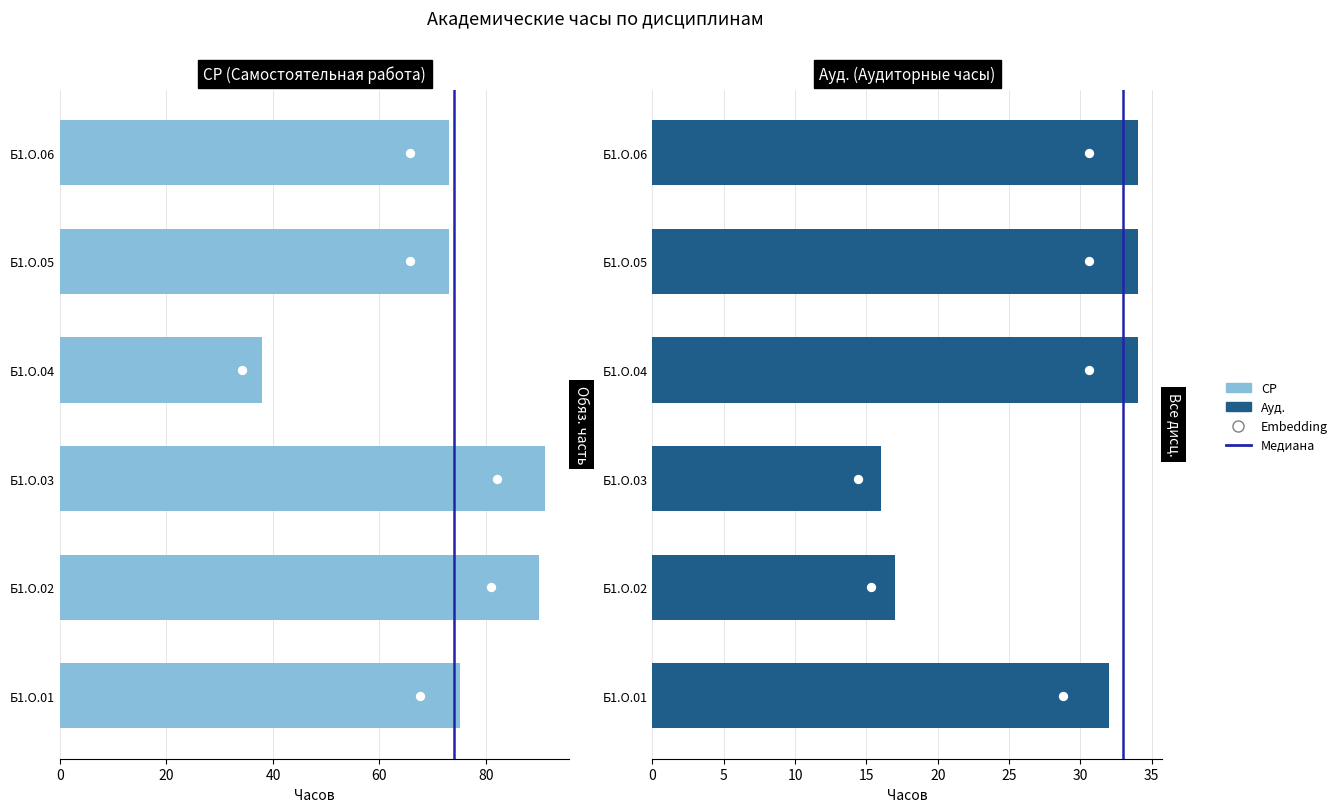

What are all the series names shown in the legend?

СР, Ауд.